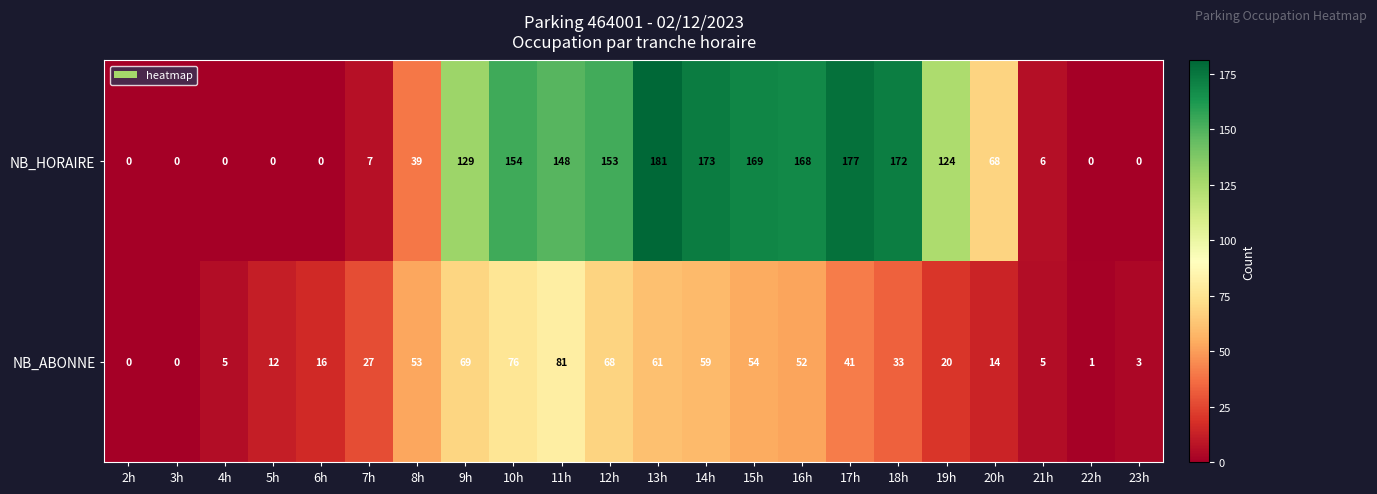

What is the sum of all NB_ABONNE values?

750